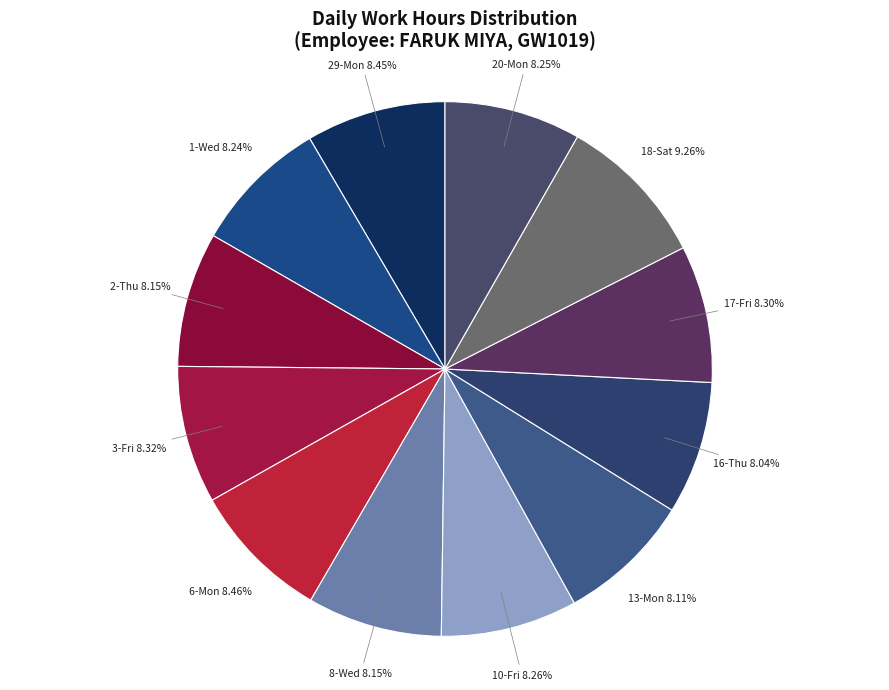

To the nearest percent, what is the difference between the largest and smallest slice percentages?

1%